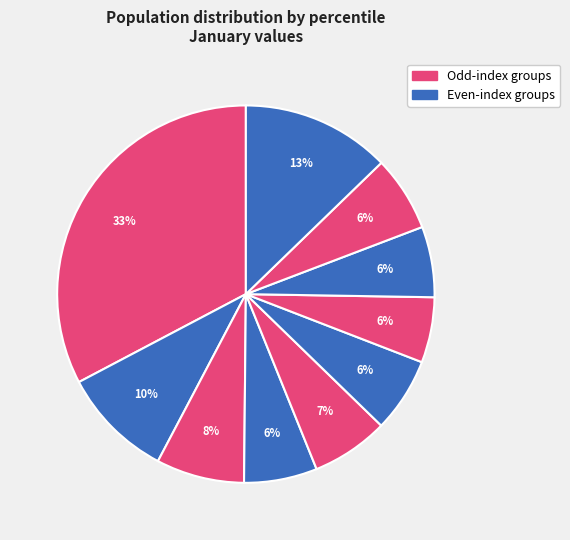

Which category has the biggest portion of the pie?

pct05